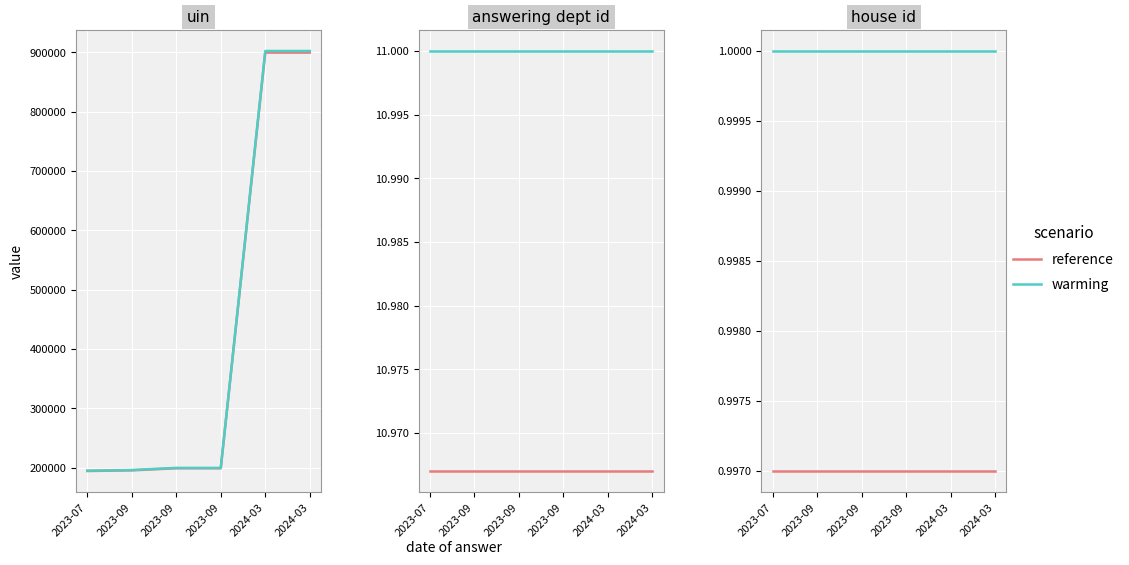

Is it true that reference equals 1.0 at 2023-09?

True